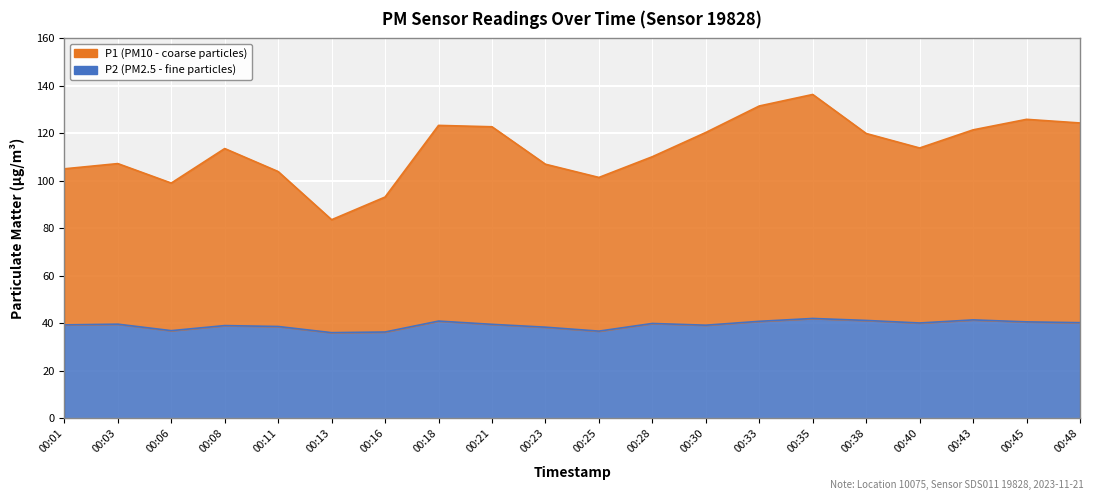

What is the value of the P2 point at the 8th from the left?

41.0